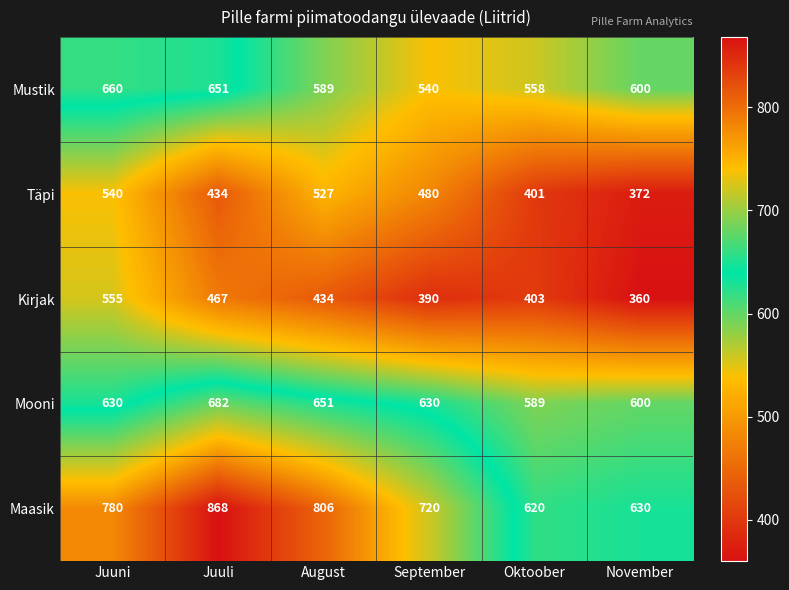

How many categories are shown in the chart?

6